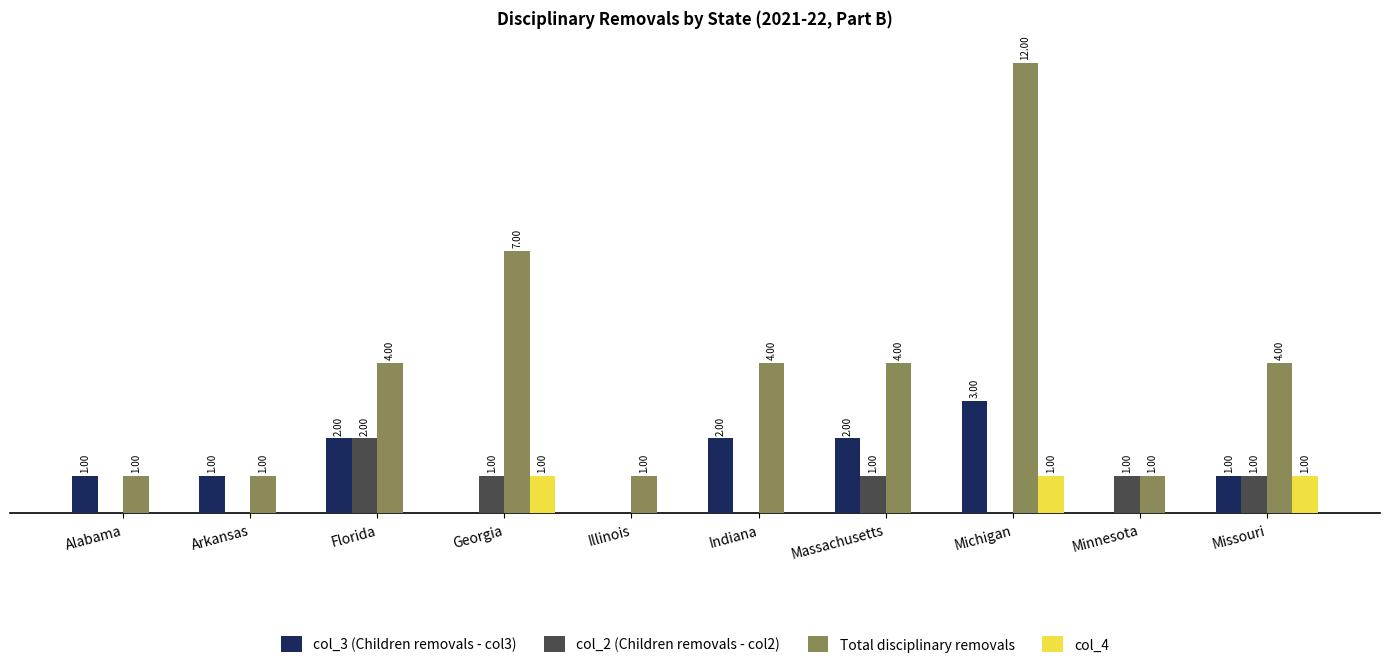

Which series changed the most between Alabama and Florida?

Total disciplinary removals